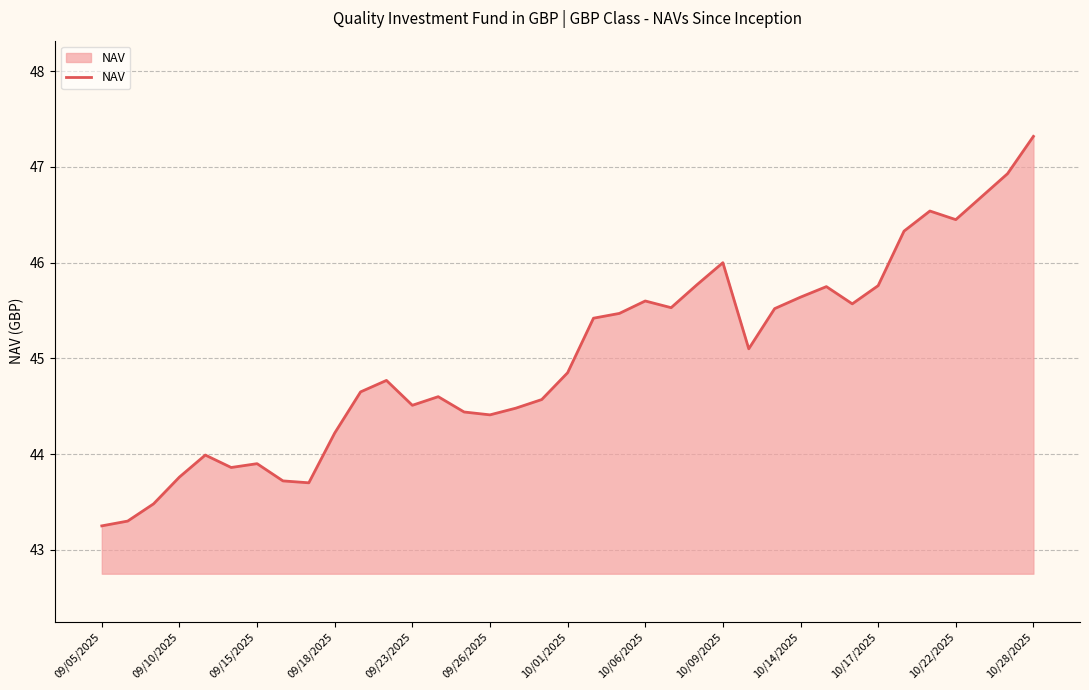

What is the greatest value displayed?

47.3